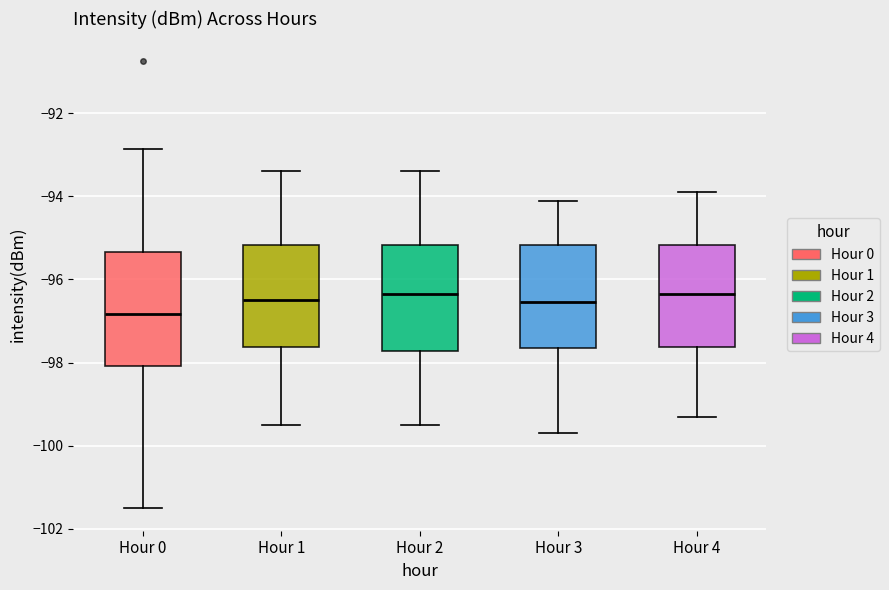

Which box's median line is the lowest?

Hour 0